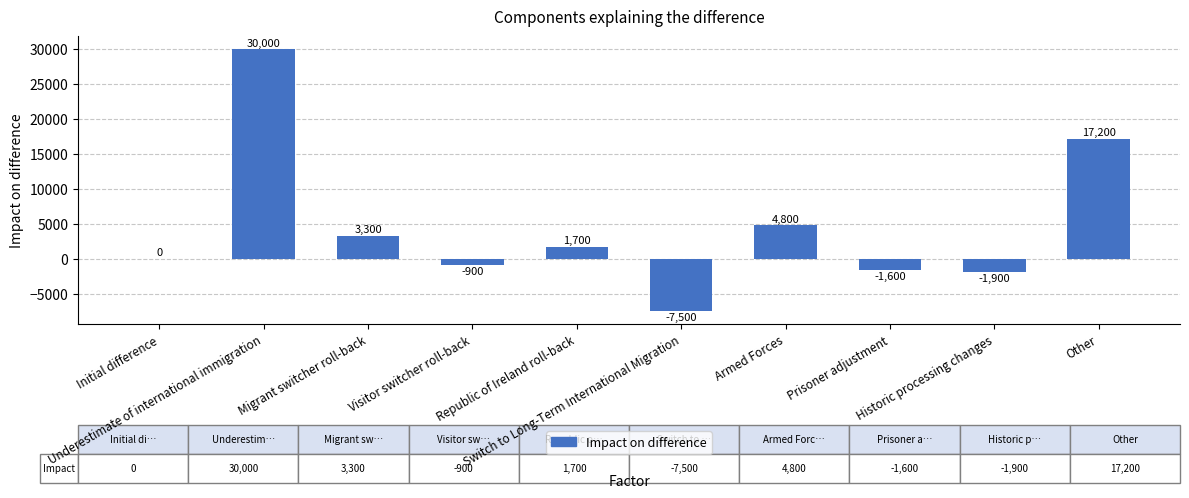

What is the greatest value displayed?

30000